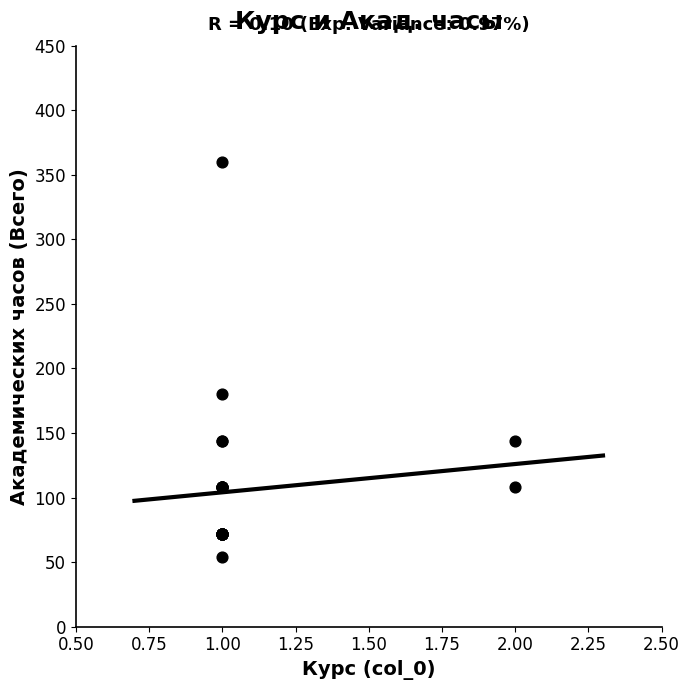

What Y value in the scatter plot is closest to 207?

180